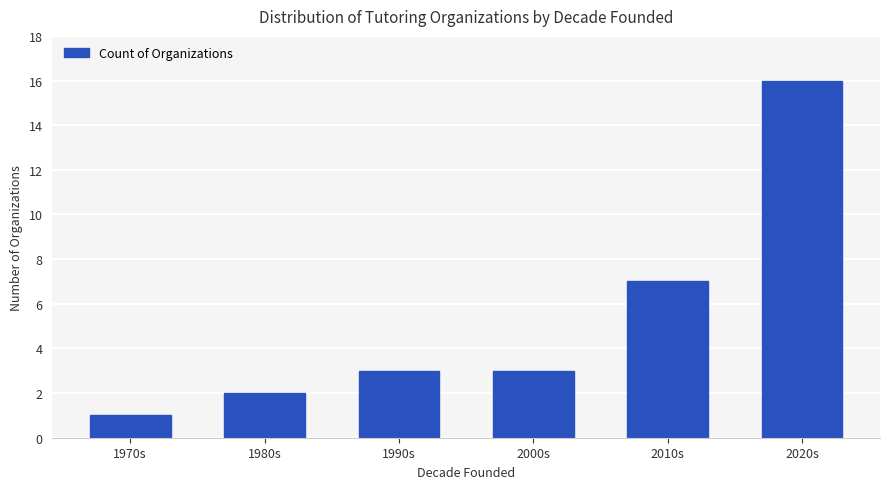

What is the change in value from 1980s to 2010s?

+5